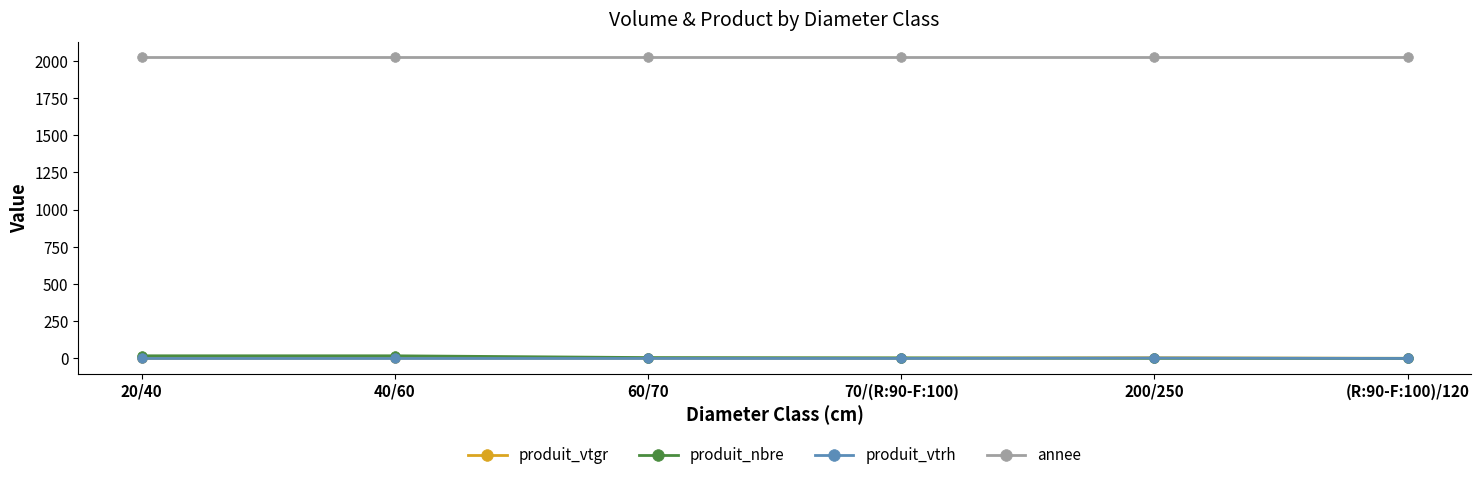

True or false: annee and produit_vtgr intersect in this chart.

False